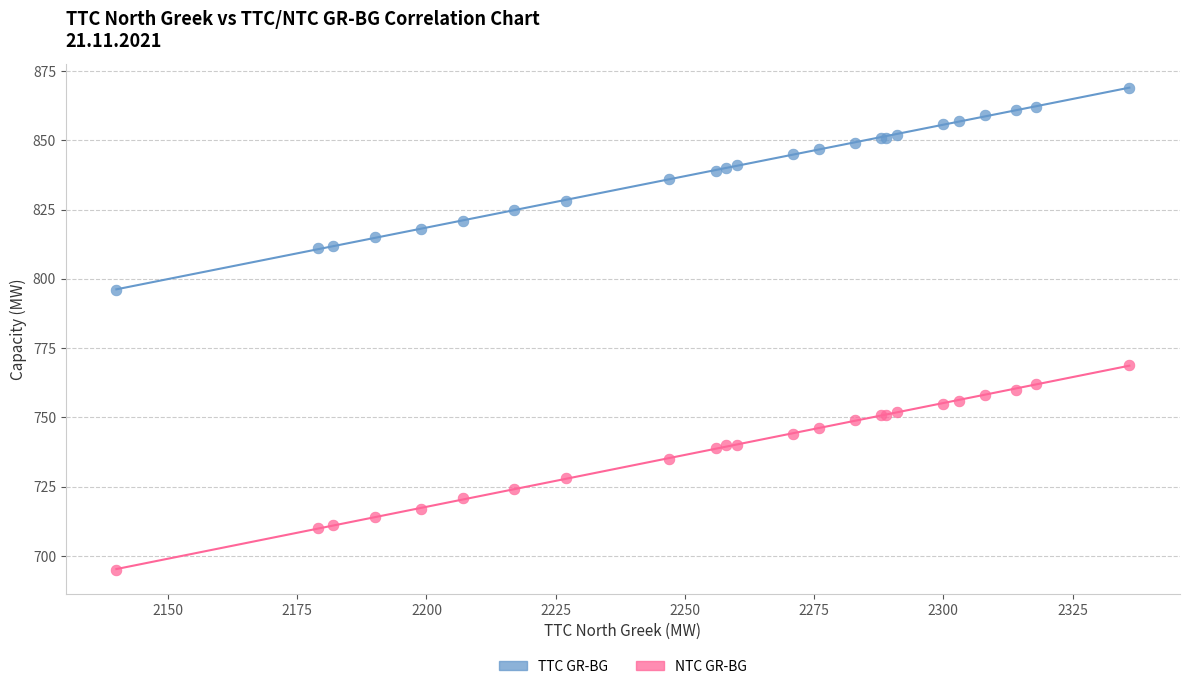

Which series contains the highest Y value?

TTC GR-BG